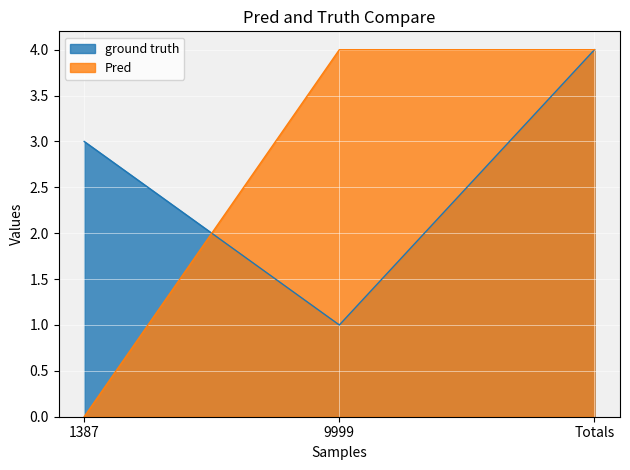

What is the sum of all ground truth values?

8